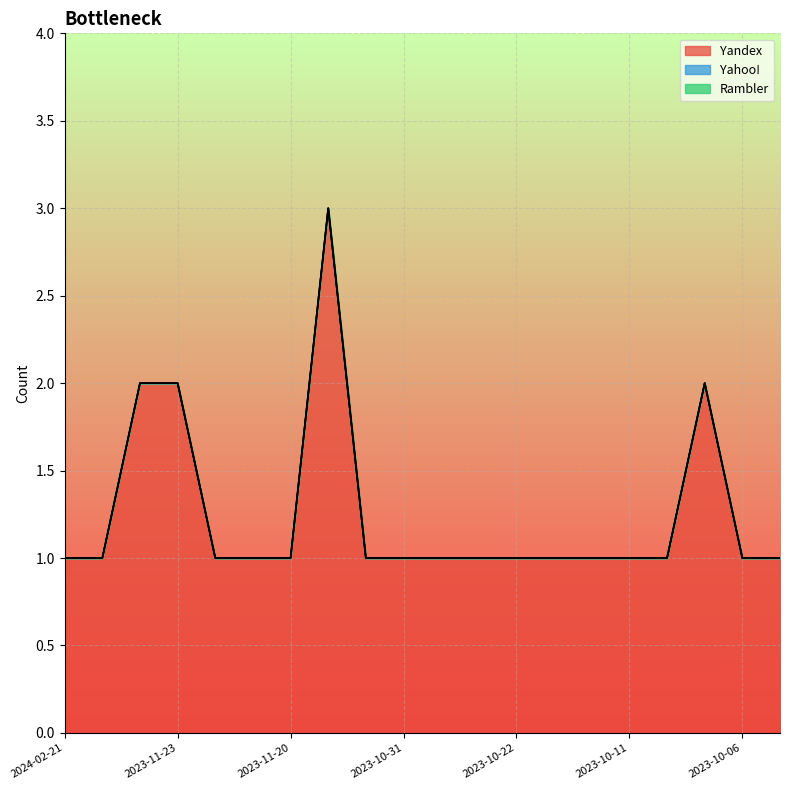

At which label is Yahoo! closest to 0?

2024-02-21